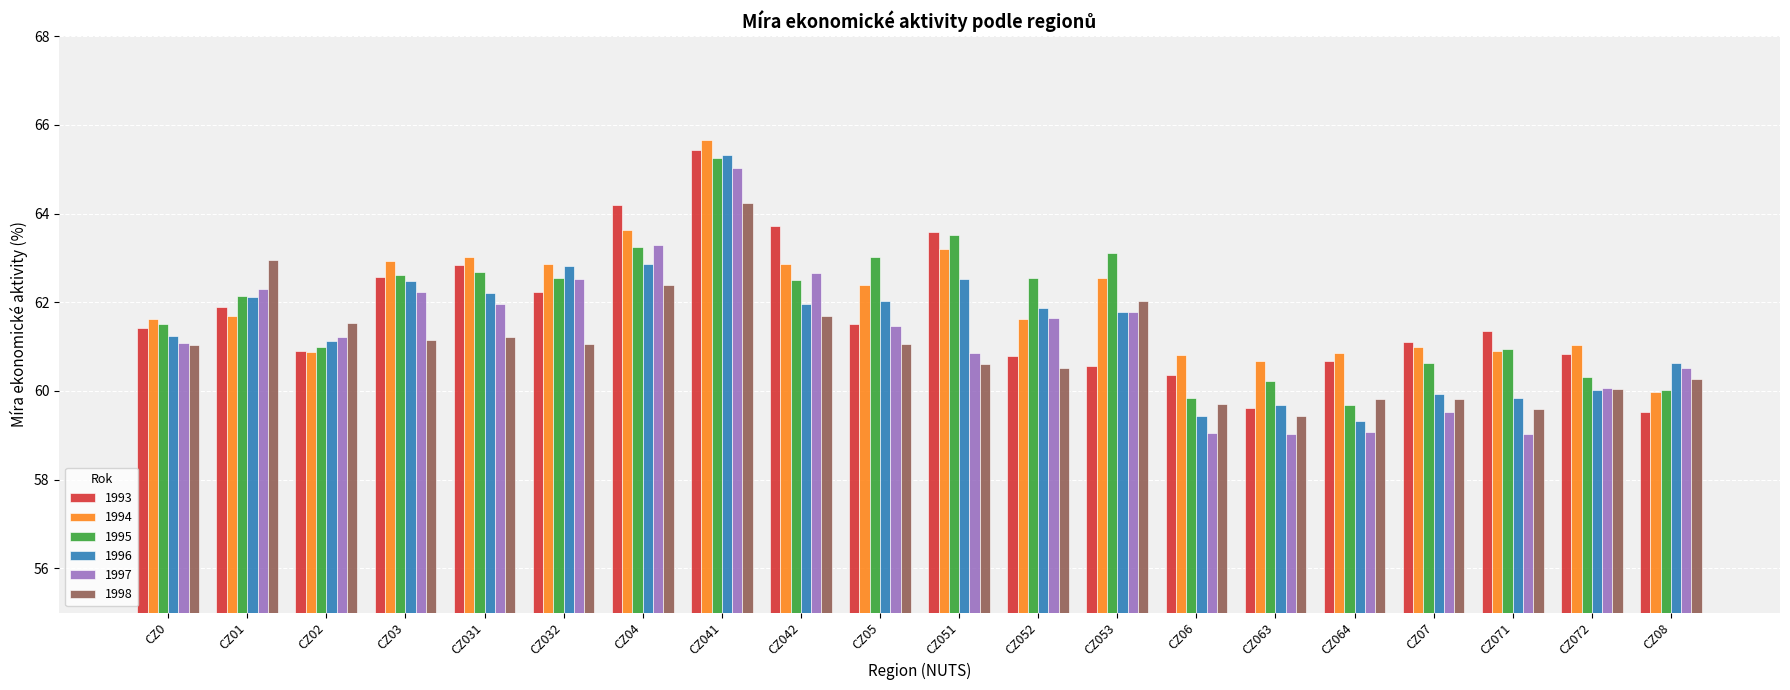

What is the sum of the 1996 values at CZ08 and CZ01?

122.8